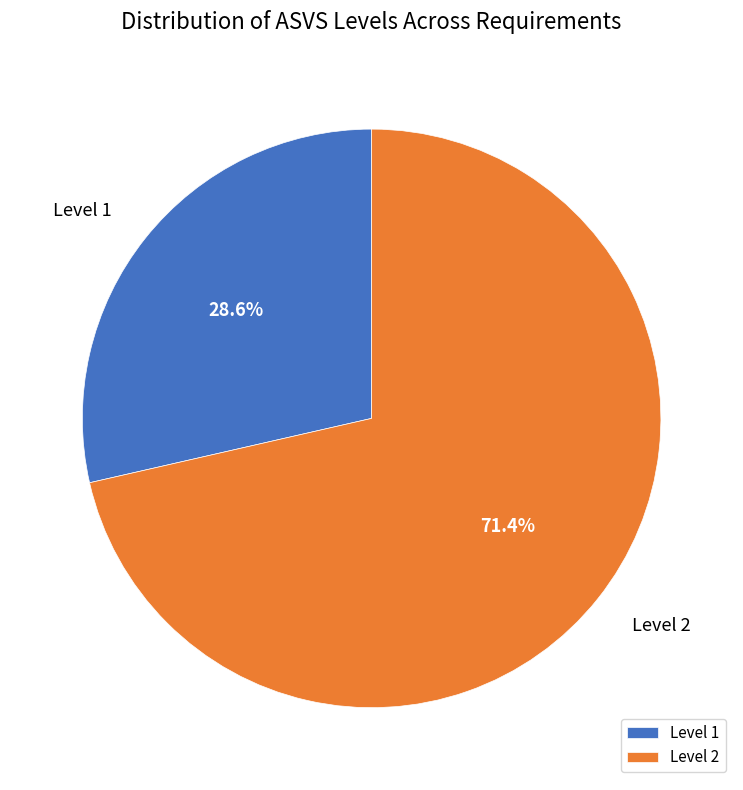

Does any single category account for the majority?

Yes